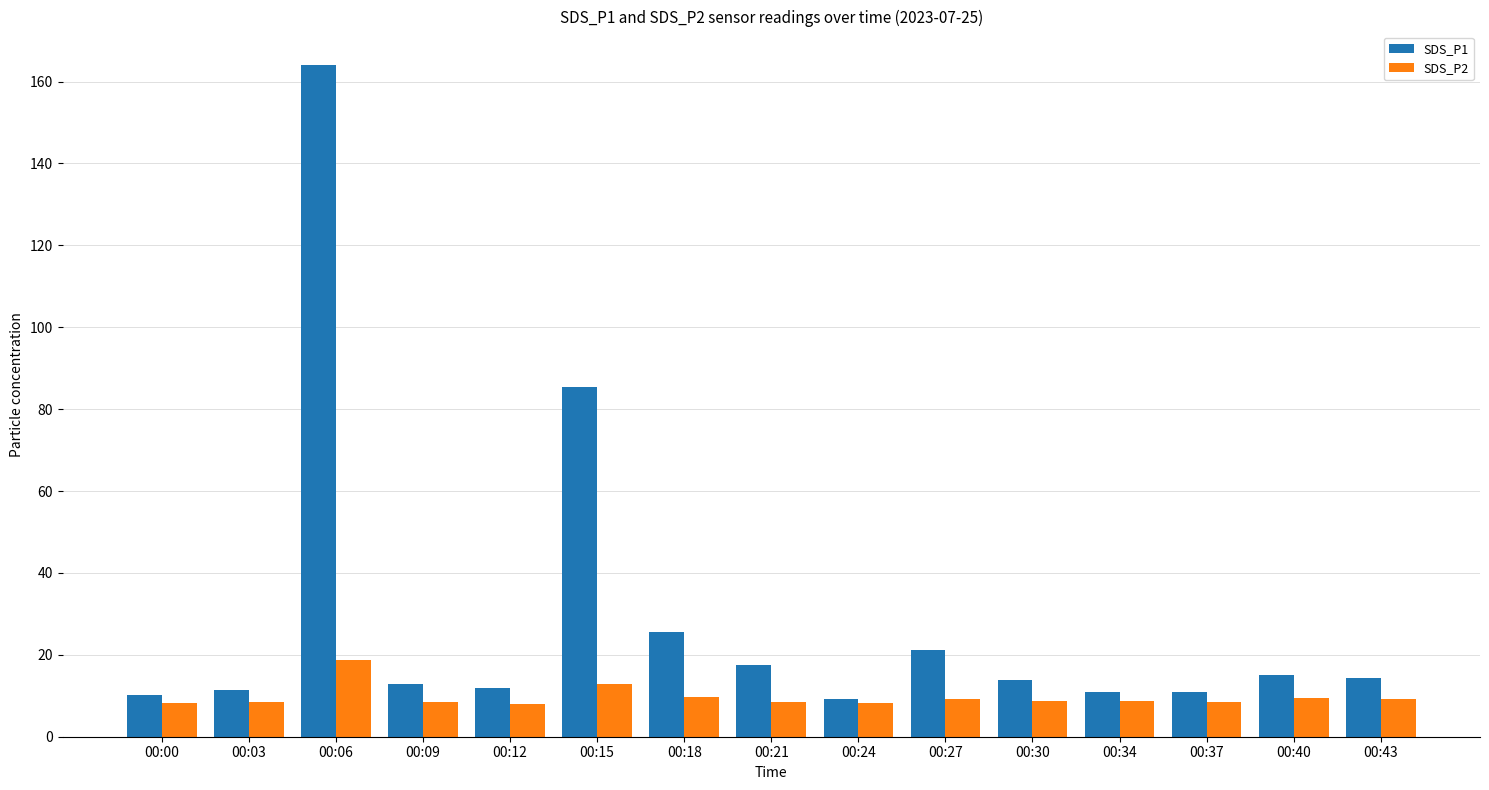

Rank the series at 00:09 from lowest to highest value.

SDS_P2, SDS_P1